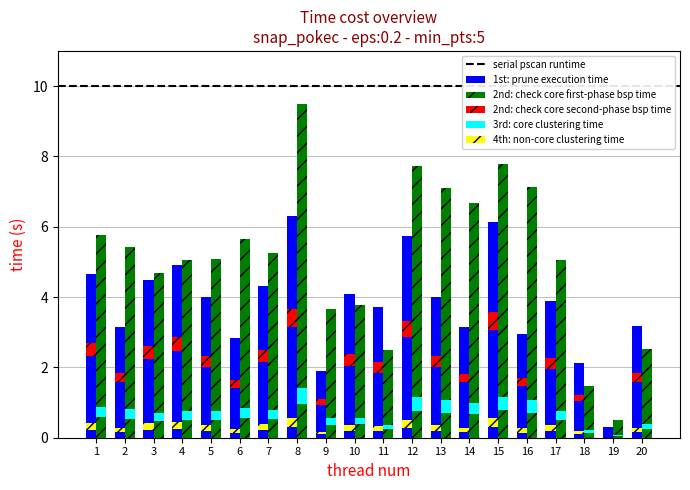

Which series has the largest total across all categories?

A